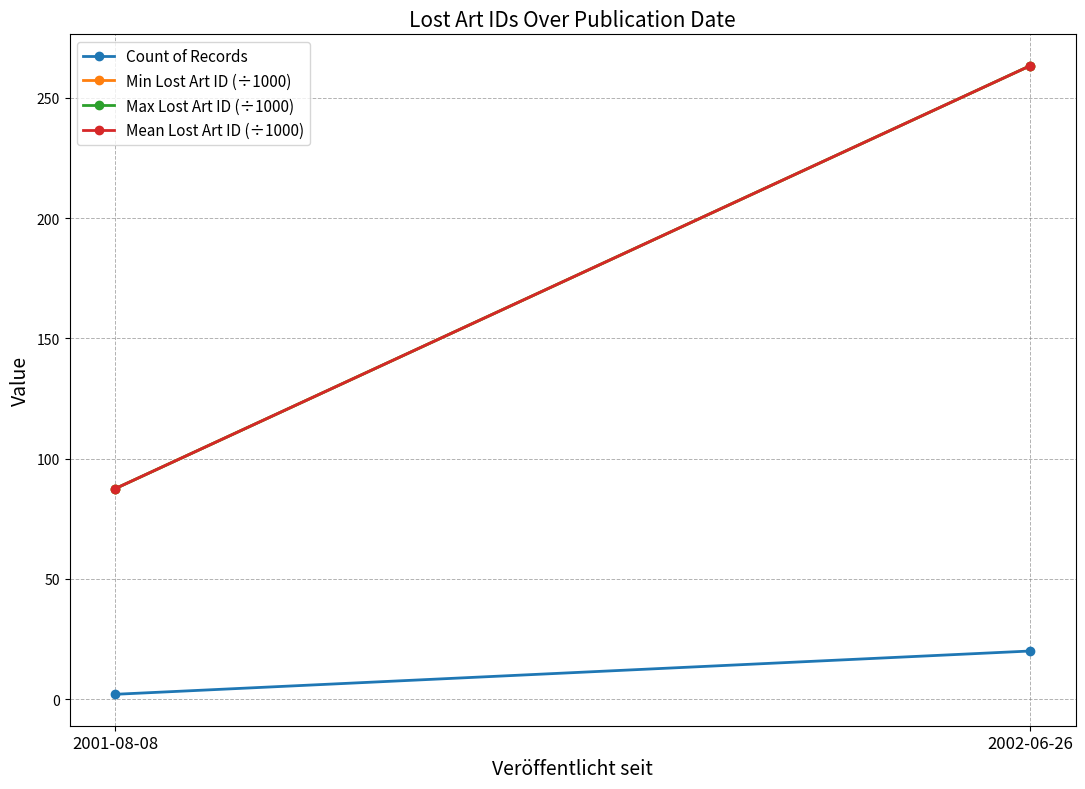

What position from the right is 2001-08-08?

2